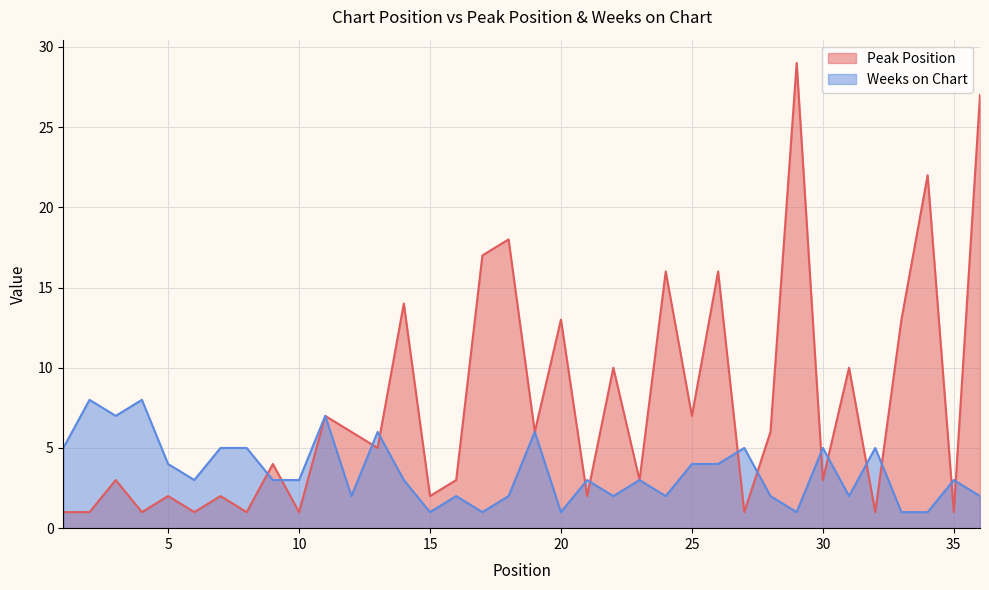

What is the difference between the highest and lowest values at 6?

2